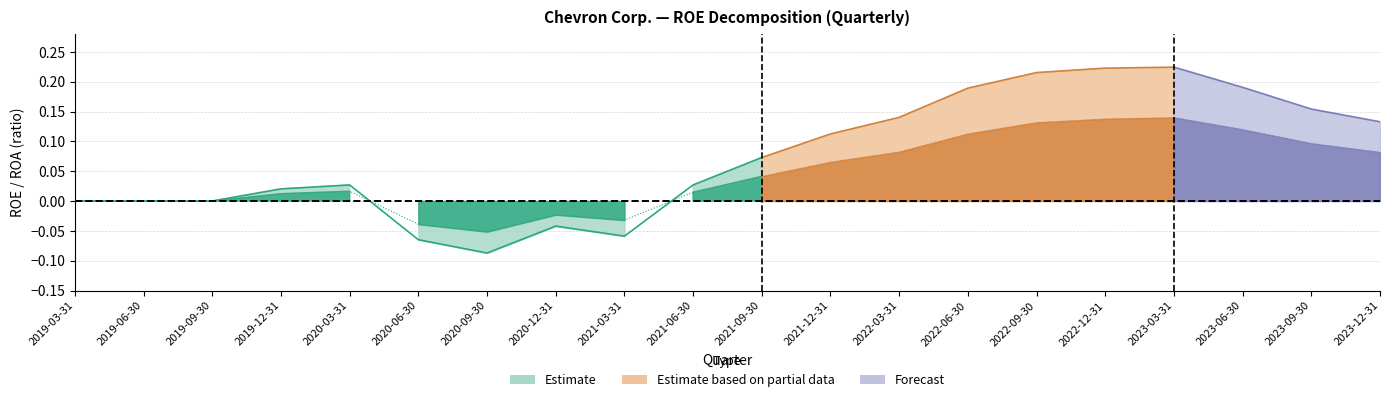

How many intersections are there between ROA and ROE?

2